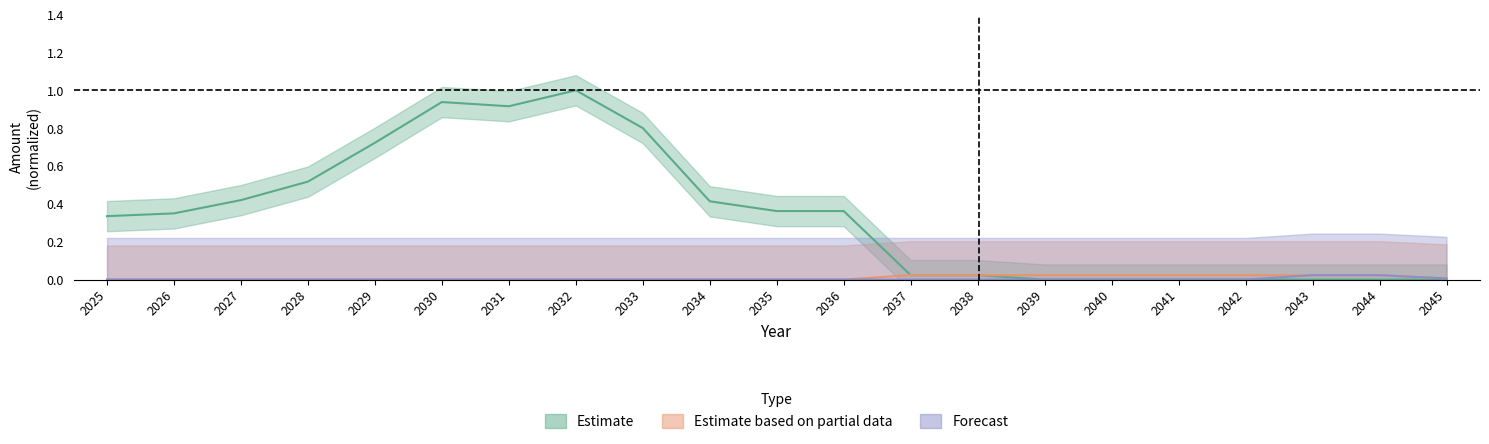

Reading left to right, transcribe all the data shown in this chart.

Estimate: 0.3	0.3	0.4	0.5	0.7	0.9	0.9	1.0	0.8	0.4	0.4	0.4	0.0	0.0	0.0	0.0	0.0	0.0	0.0	0.0	0.0
Estimate based on partial data: 0.0	0.0	0.0	0.0	0.0	0.0	0.0	0.0	0.0	0.0	0.0	0.0	0.0	0.0	0.0	0.0	0.0	0.0	0.0	0.0	0.0
Forecast: 0.0	0.0	0.0	0.0	0.0	0.0	0.0	0.0	0.0	0.0	0.0	0.0	0.0	0.0	0.0	0.0	0.0	0.0	0.0	0.0	0.0